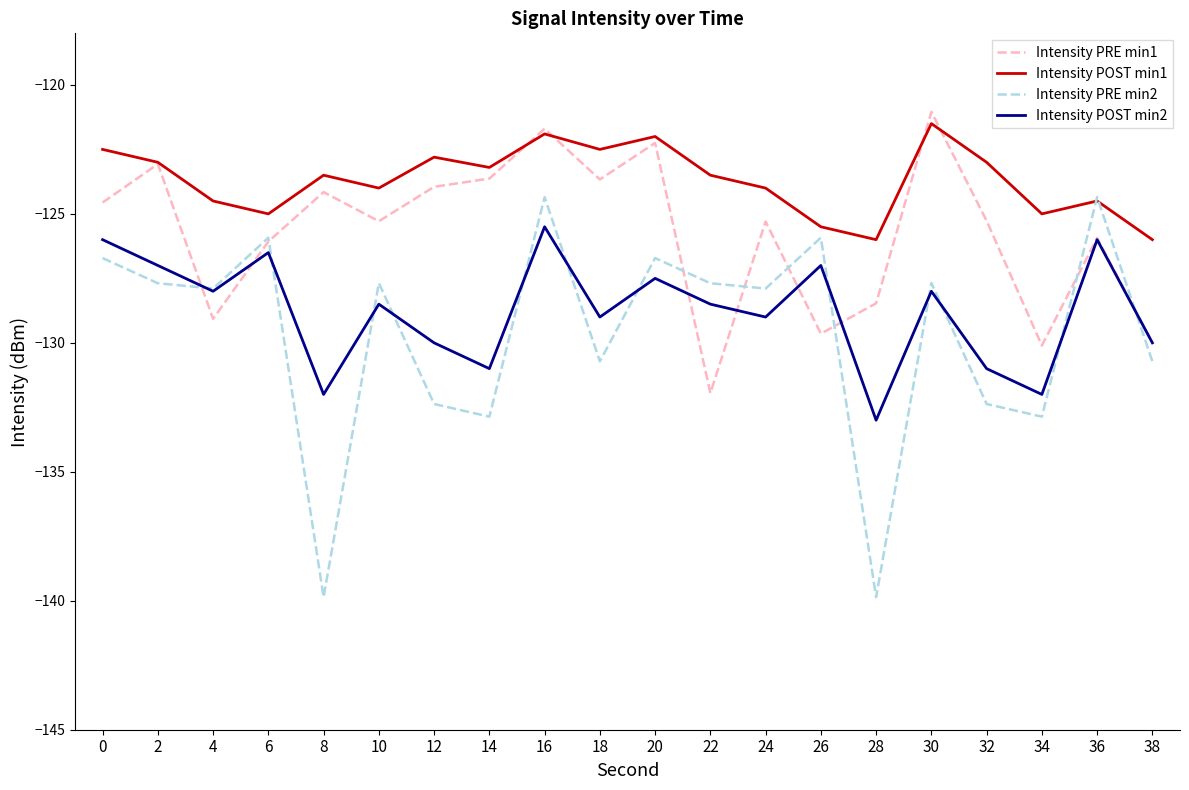

The Intensity PRE min1 series shows -122.2 at 20. True or false?

True